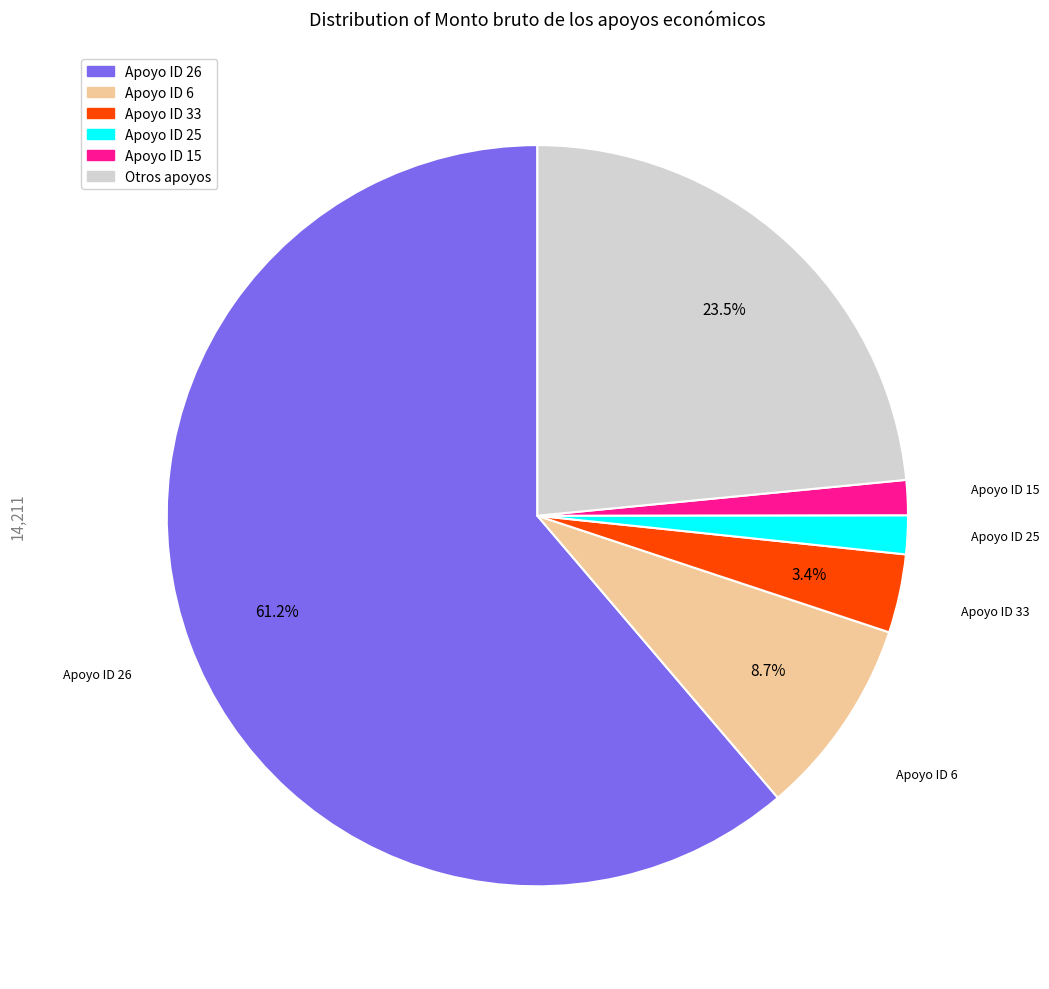

Is there a majority slice in this chart?

Yes